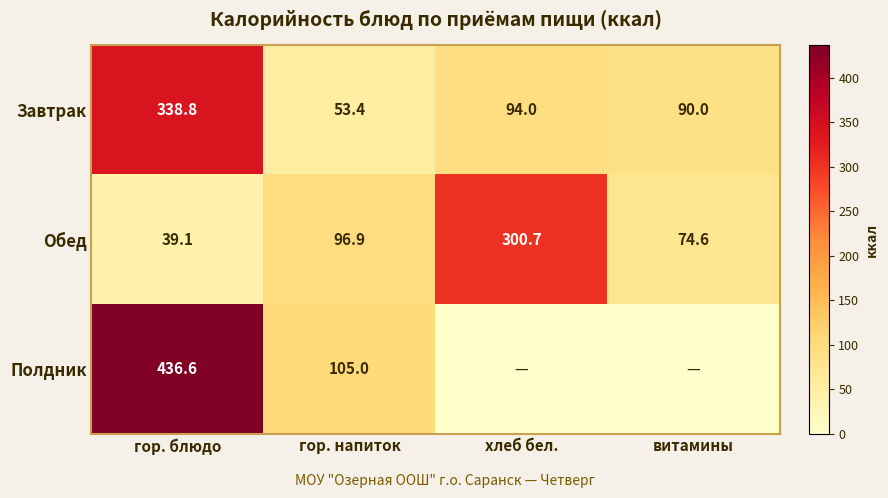

What value does the Обед series have at гор. напиток?

96.9